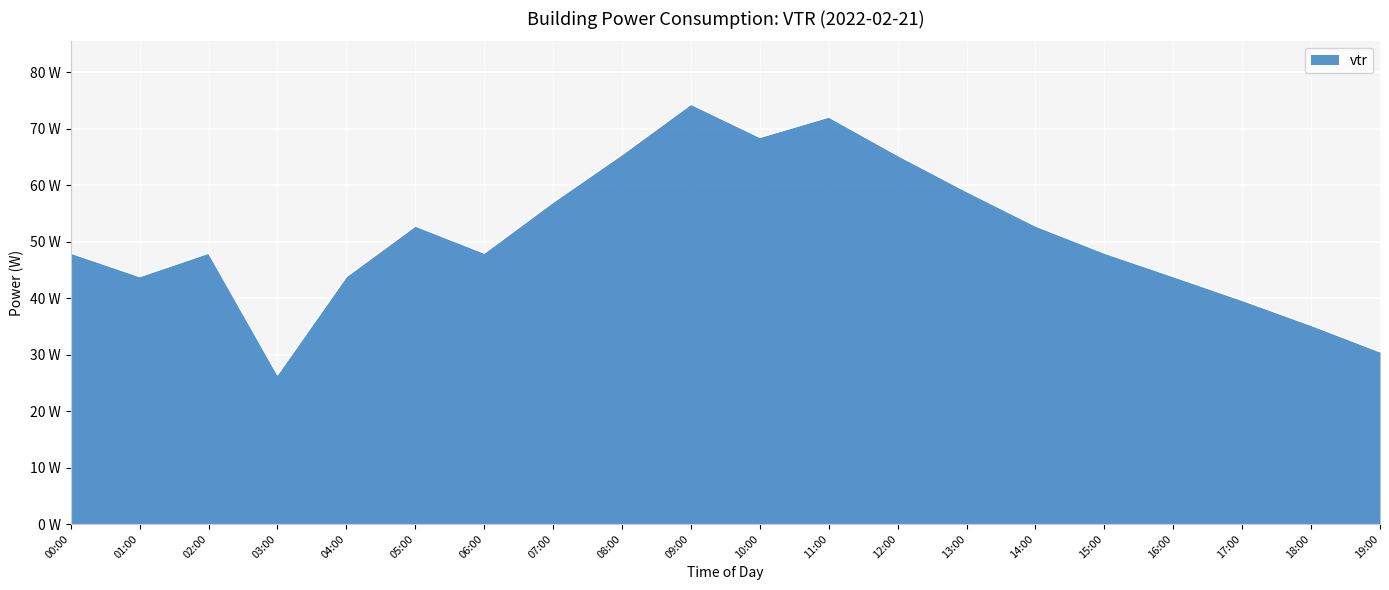

Does the chart have visible grid lines?

Yes